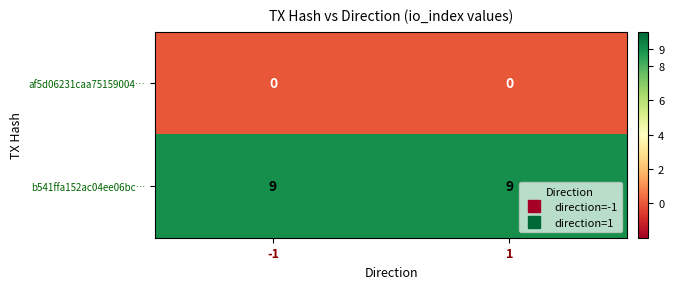

Reading left to right, what are all the values shown in this chart?

af5d06231caa75159004…: -1=0	1=0
b541ffa152ac04ee06bc…: -1=9	1=9